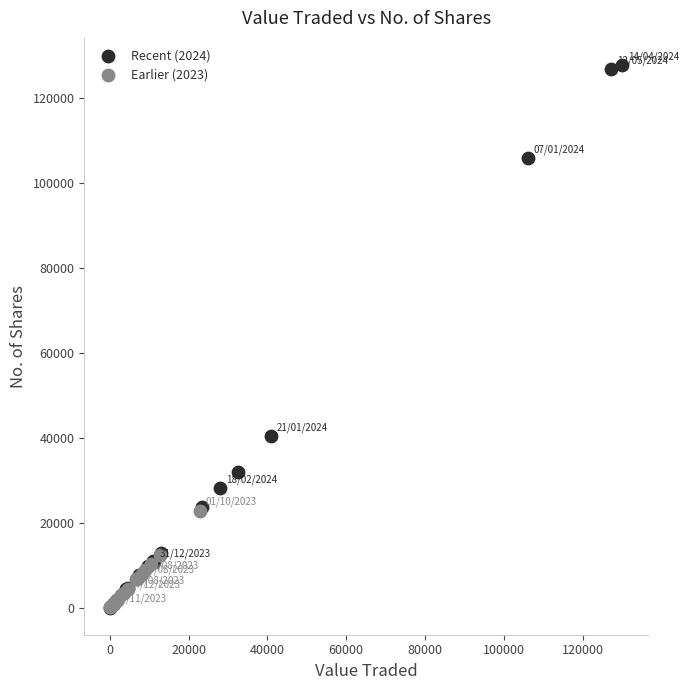

Which series contains the highest Y value?

Recent (2024)